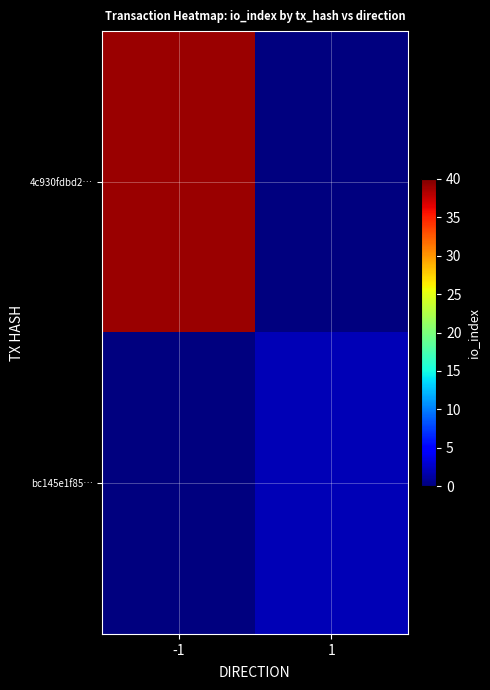

Reading left to right, extract all data points from this chart.

4c930fdbd2…: -1=39	1=0
bc145e1f85…: -1=0	1=2